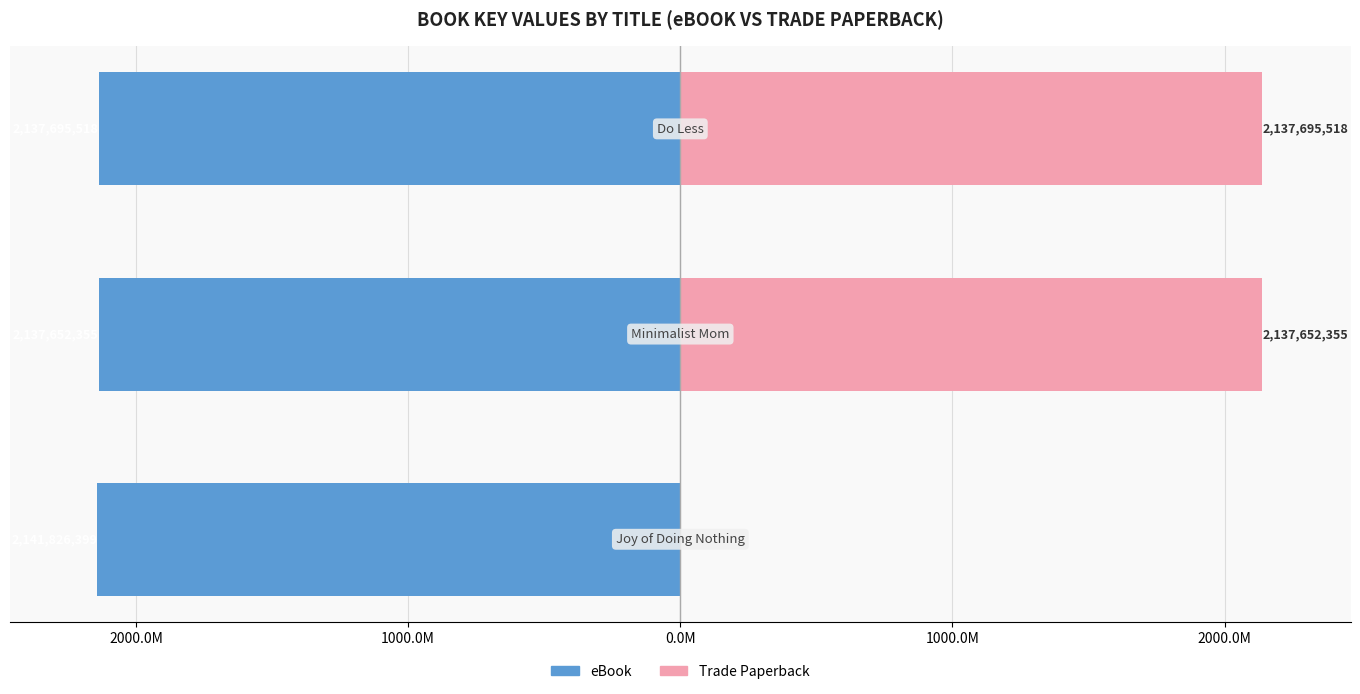

At 1000.0M, list the series in order from largest to smallest.

Trade Paperback, eBook